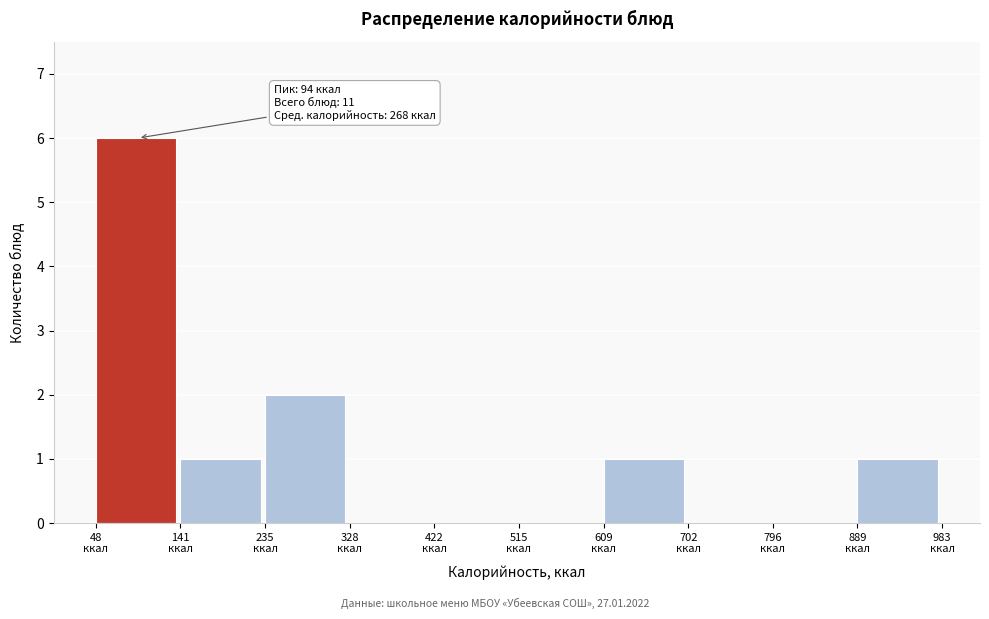

Which range on the x-axis has the tallest bar?

50 to 140